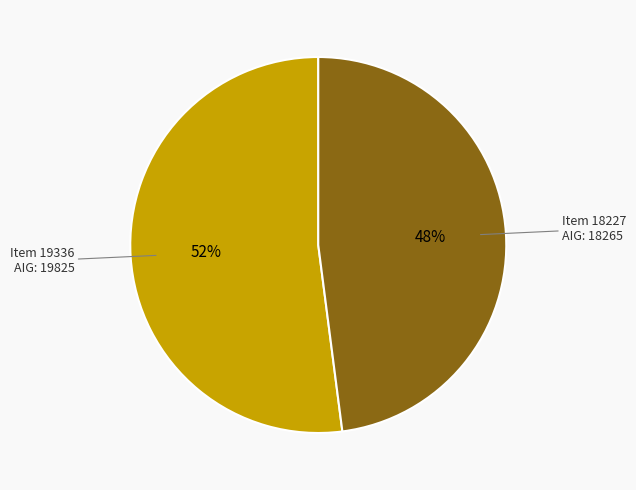

To the nearest percent, what is the difference between the largest and smallest slice percentages?

4%